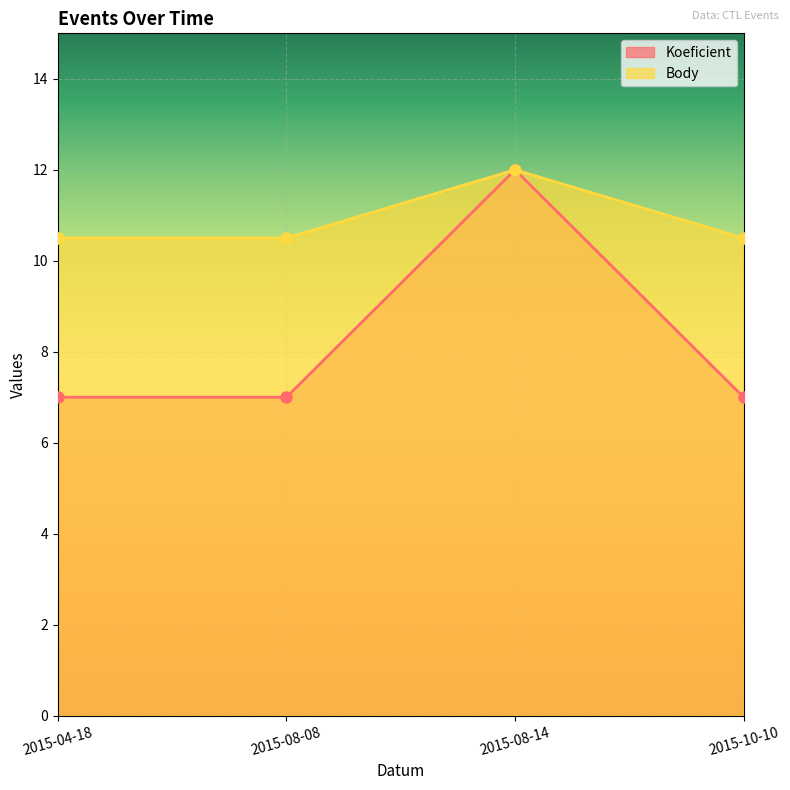

What is the difference between the maximum and minimum values in the Body series?

1.5